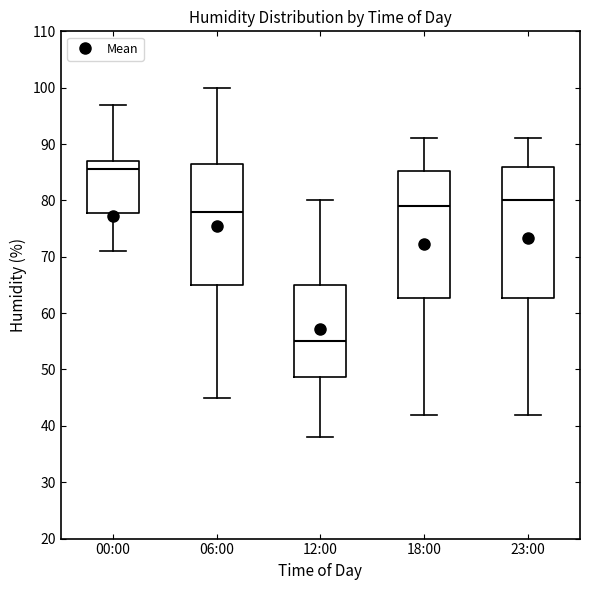

Reading left to right, transcribe this box plot: for each box, give where its median line is, the range the box spans, and where its two whiskers end, as read against the y-axis. The values are not printed on the chart, so give them approximately, as read against the axis.

00:00: median 86, box 78 to 87, whiskers 71 to 97
06:00: median 78, box 65 to 87, whiskers 45 to 100
12:00: median 55, box 49 to 65, whiskers 38 to 80
18:00: median 79, box 63 to 85, whiskers 42 to 91
23:00: median 80, box 63 to 86, whiskers 42 to 91